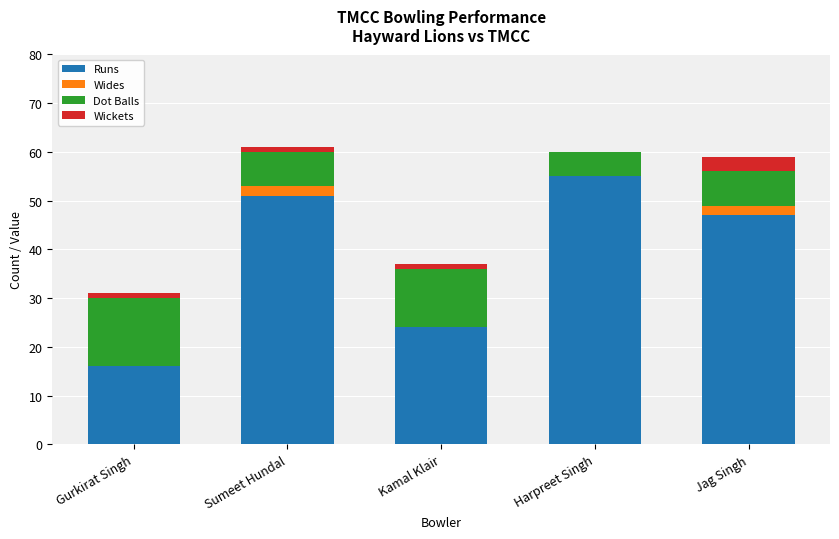

Are the bars horizontal?

No